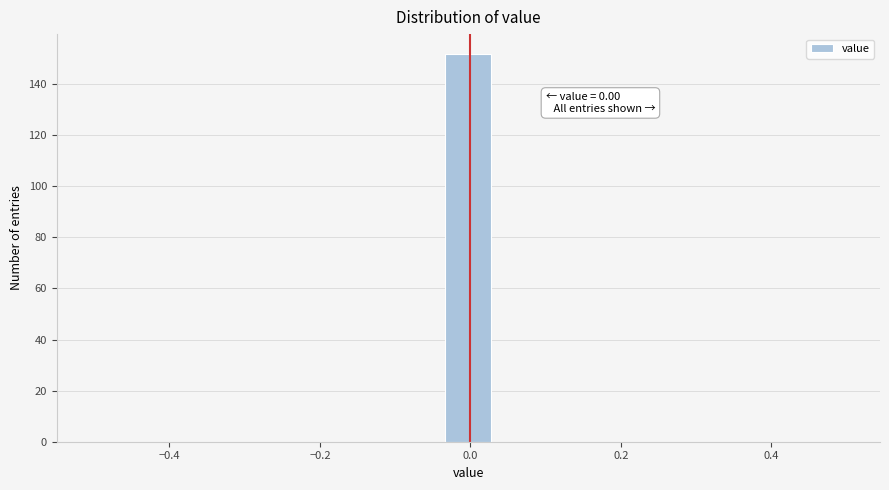

Read against the x-axis, roughly where is the centre of the tallest bar?

0.00